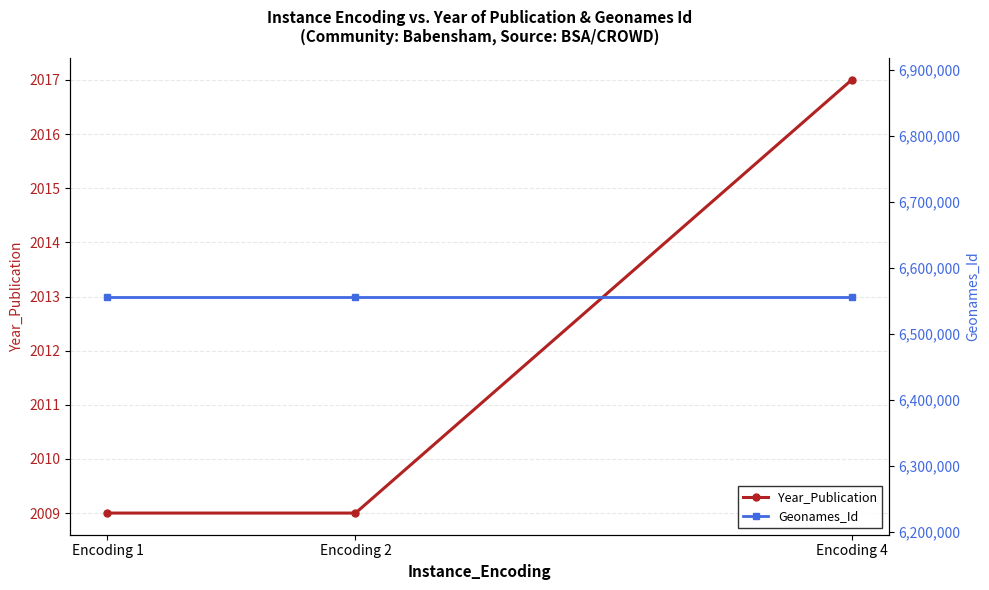

True or false: Geonames_Id has a value of 6556356 at Encoding 1.

True